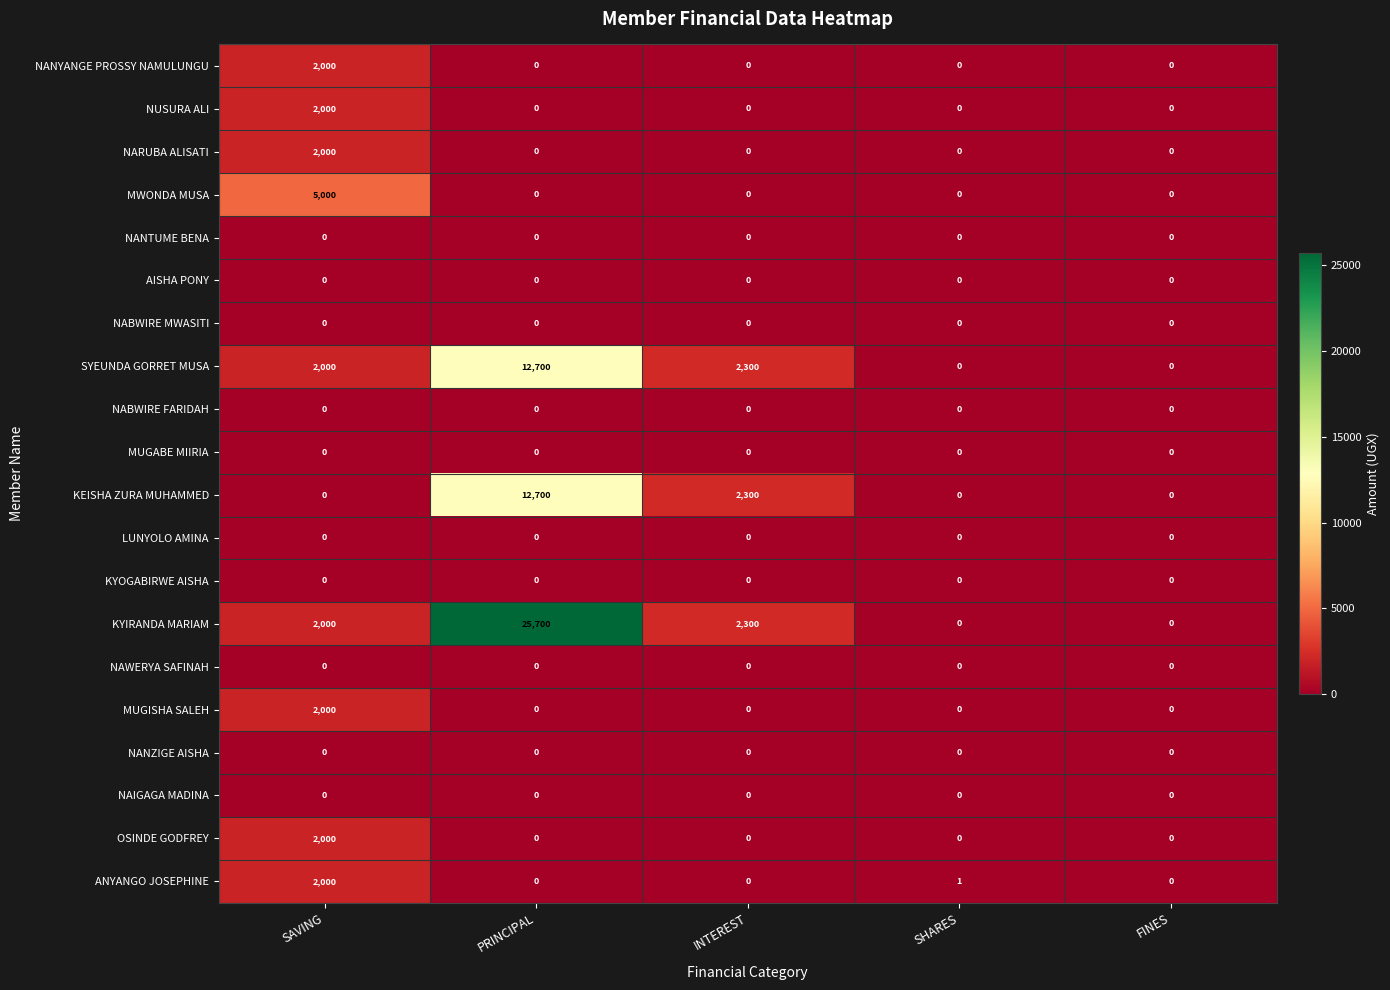

Which series has the largest range (max minus min)?

KYIRANDA MARIAM